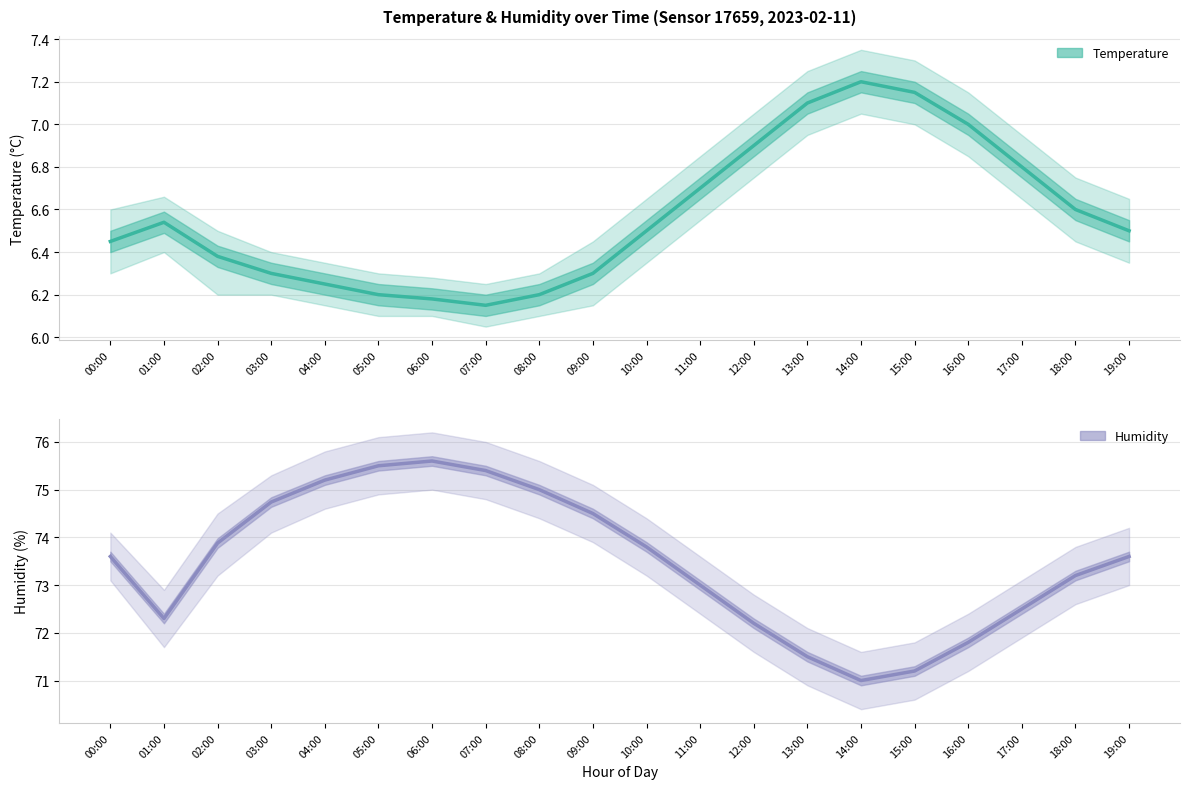

What is the maximum value shown in the chart?

75.6